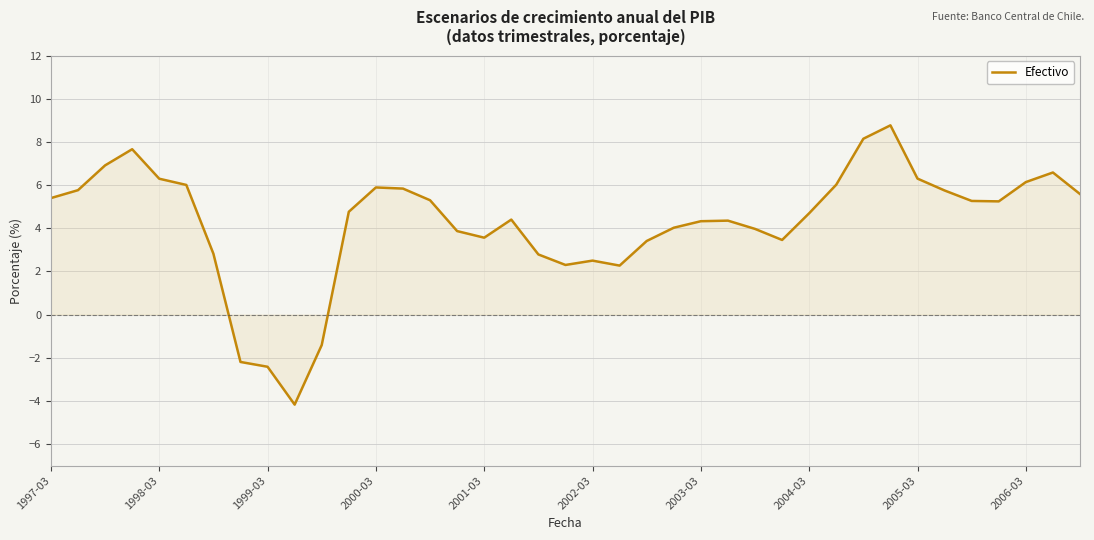

What is the minimum value shown in the chart?

-4.2